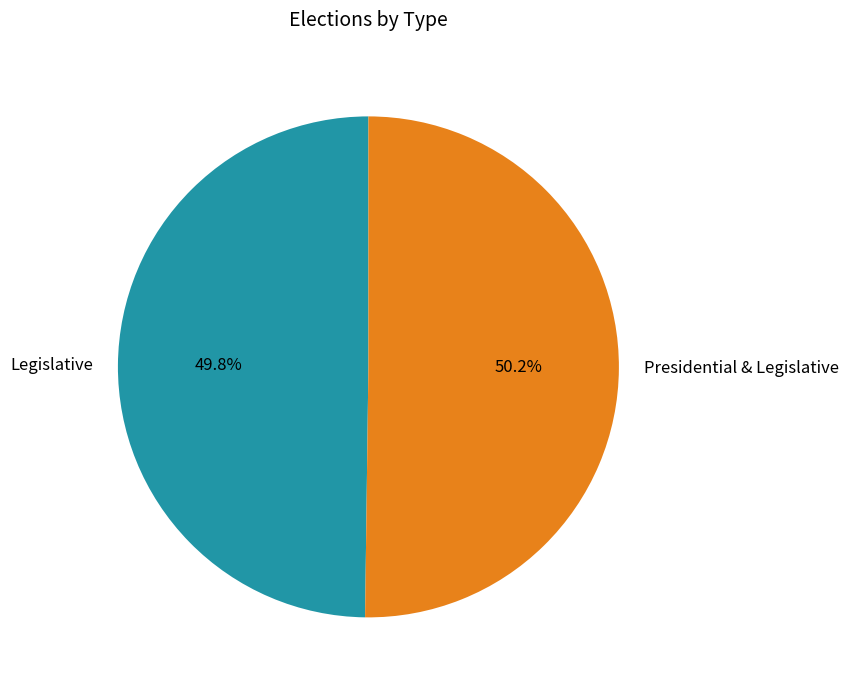

To the nearest percent, what portion does Legislative represent?

50%